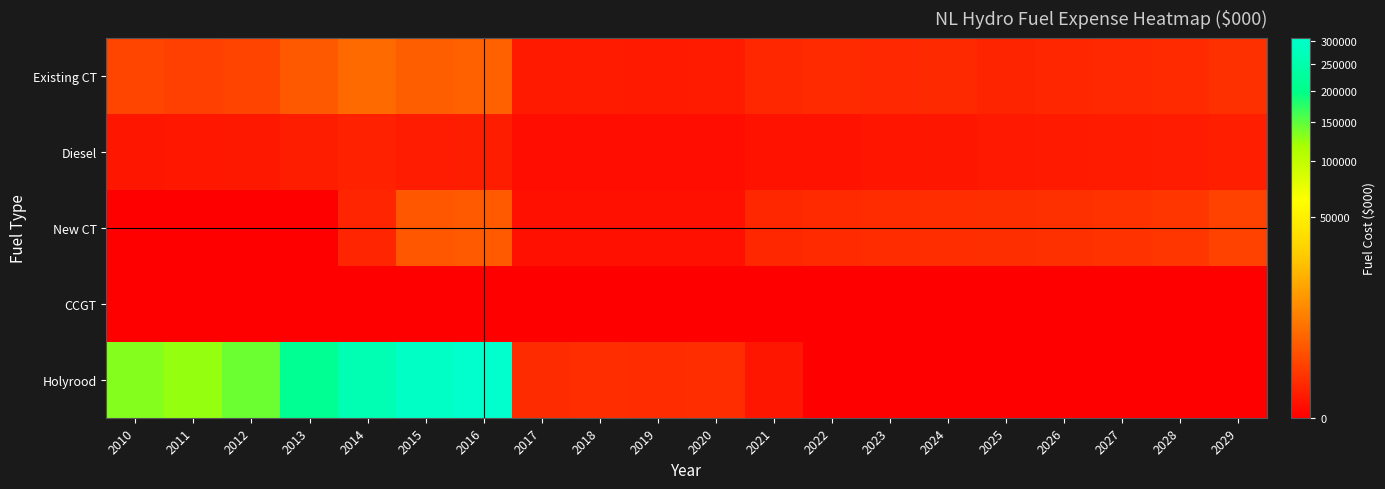

At 2023, list the series in order from smallest to largest.

CCGT, Holyrood, Diesel, Existing CT, New CT